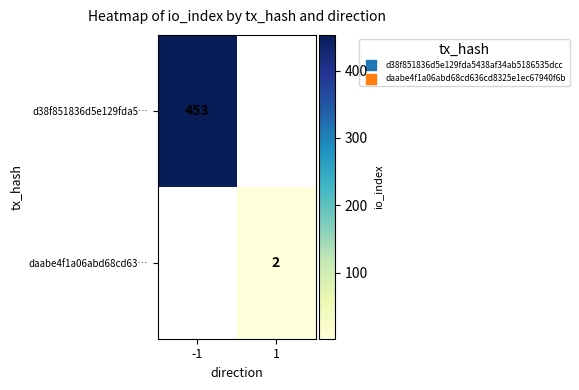

Is the value of d38f851836d5e129fda5… at -1 greater than the value of daabe4f1a06abd68cd63… at 1?

Yes